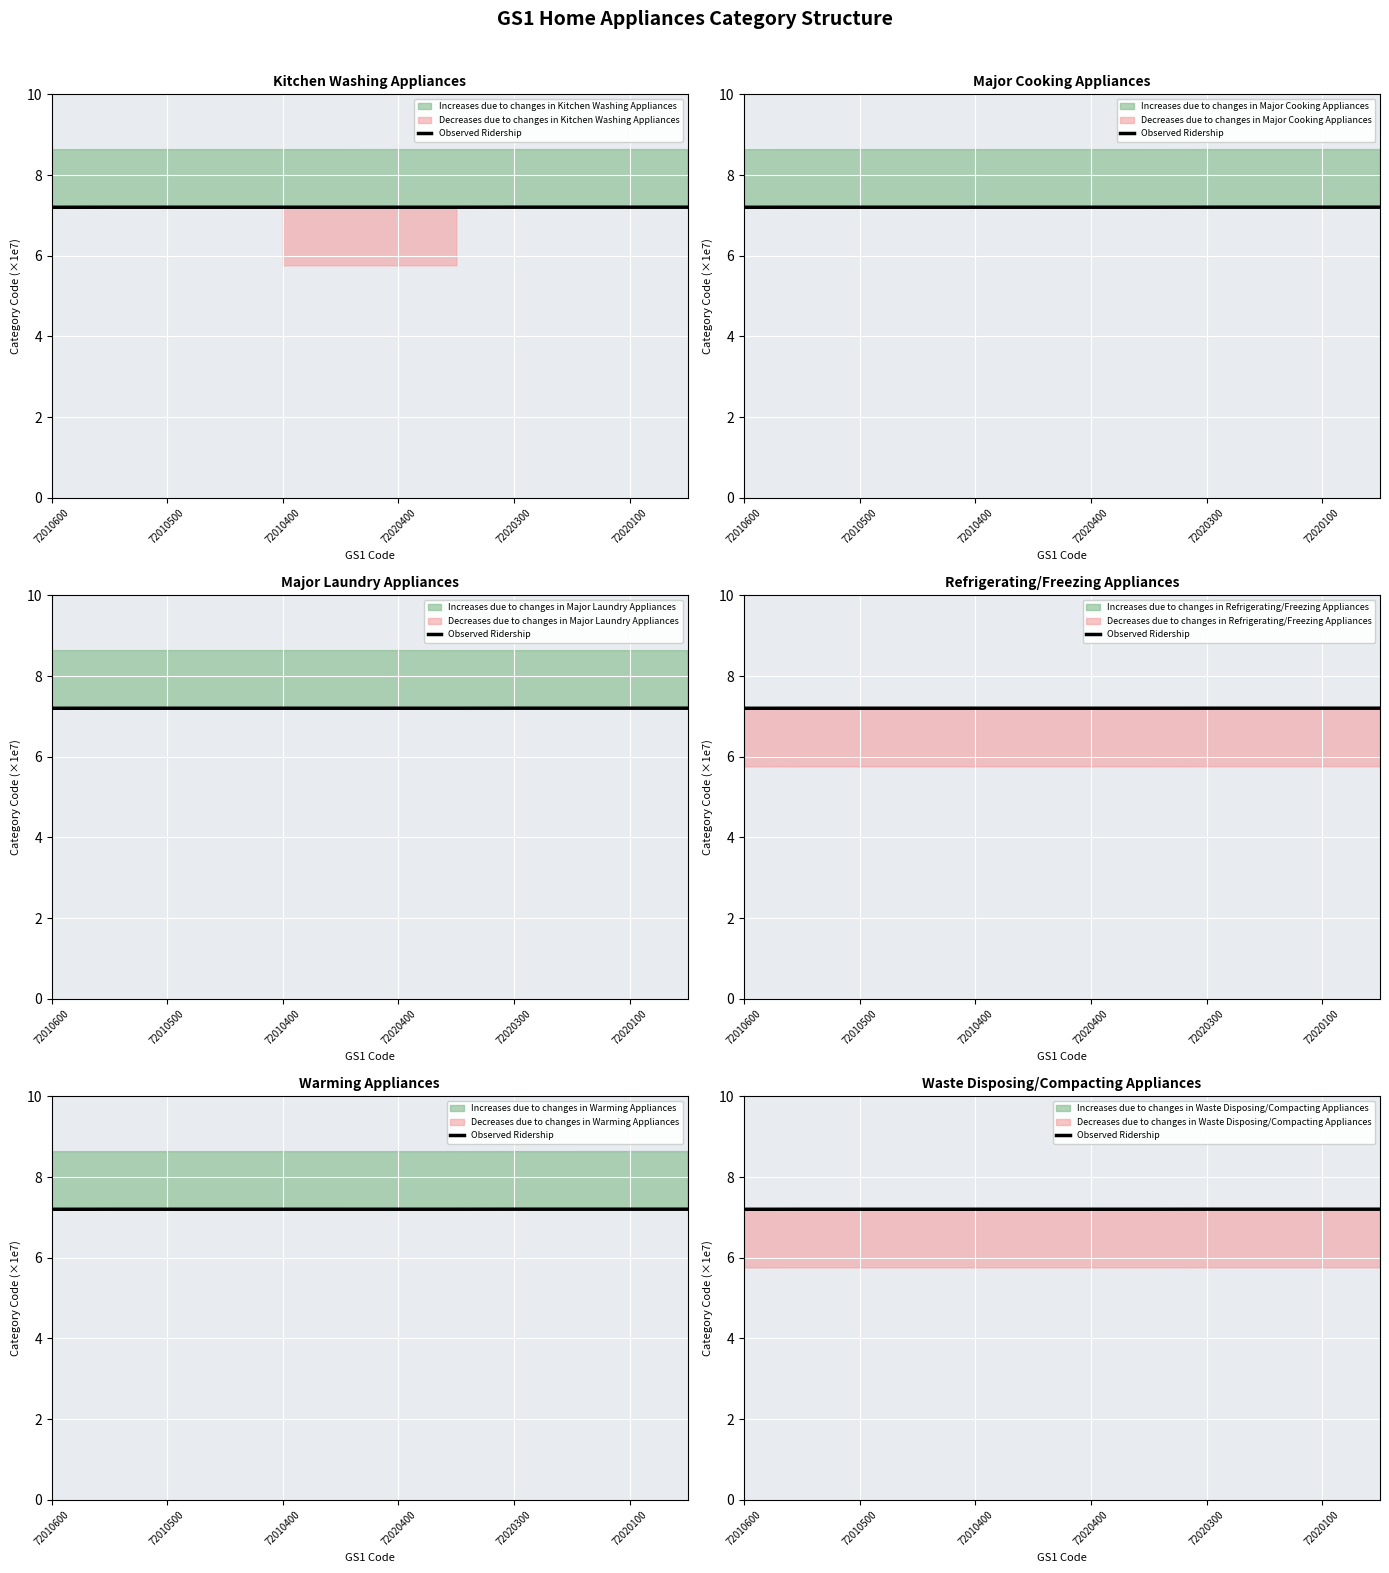

Between 9 and 7, which is larger?

9